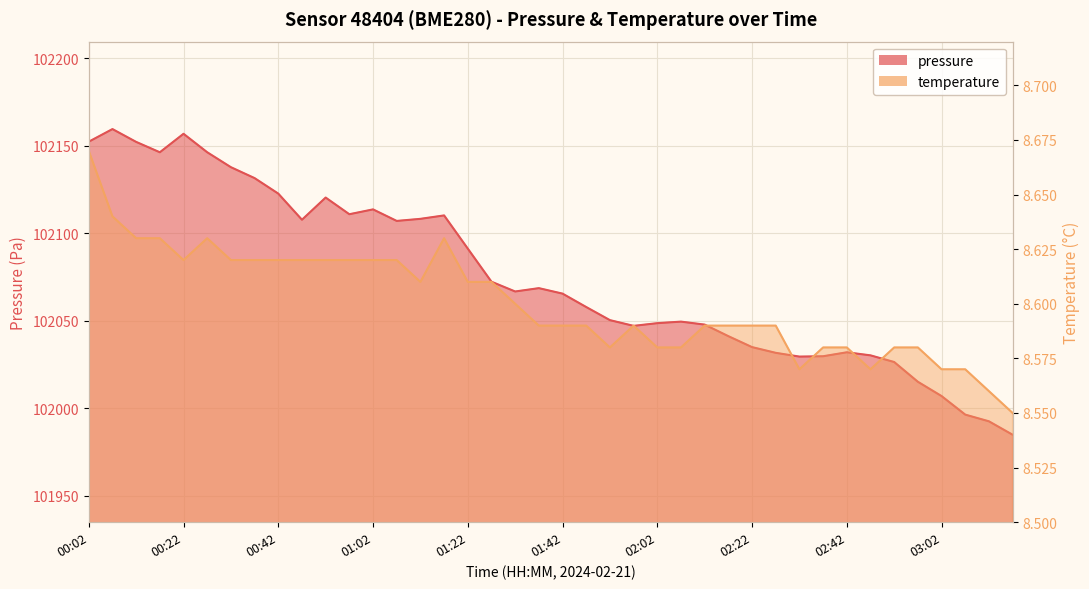

Between 01:57 and 00:27, which is larger?

00:27